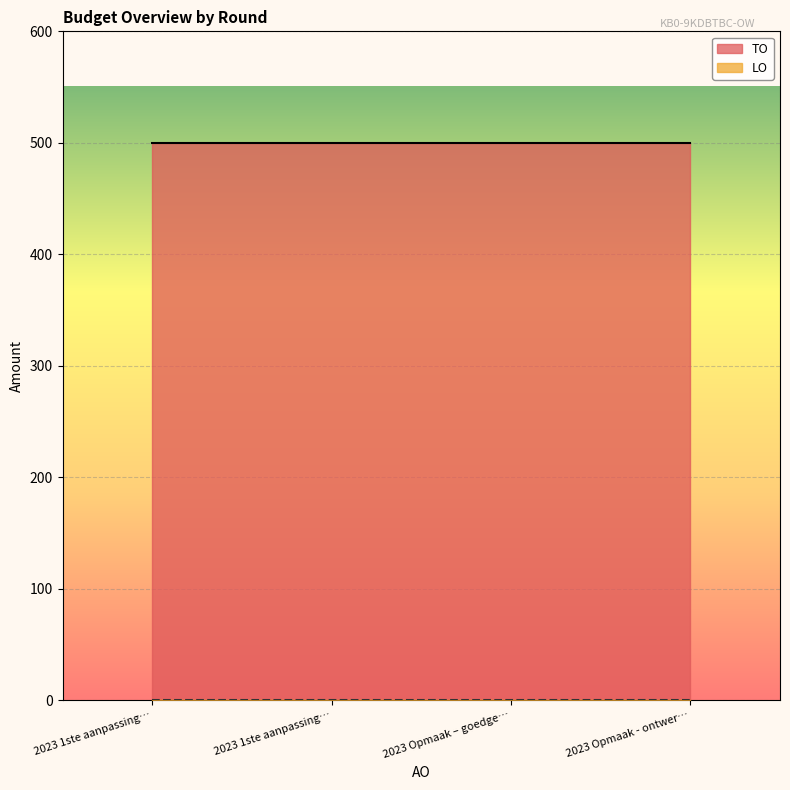

The value of LO at 2023 Opmaak - ontwerp is 0. True or false?

True